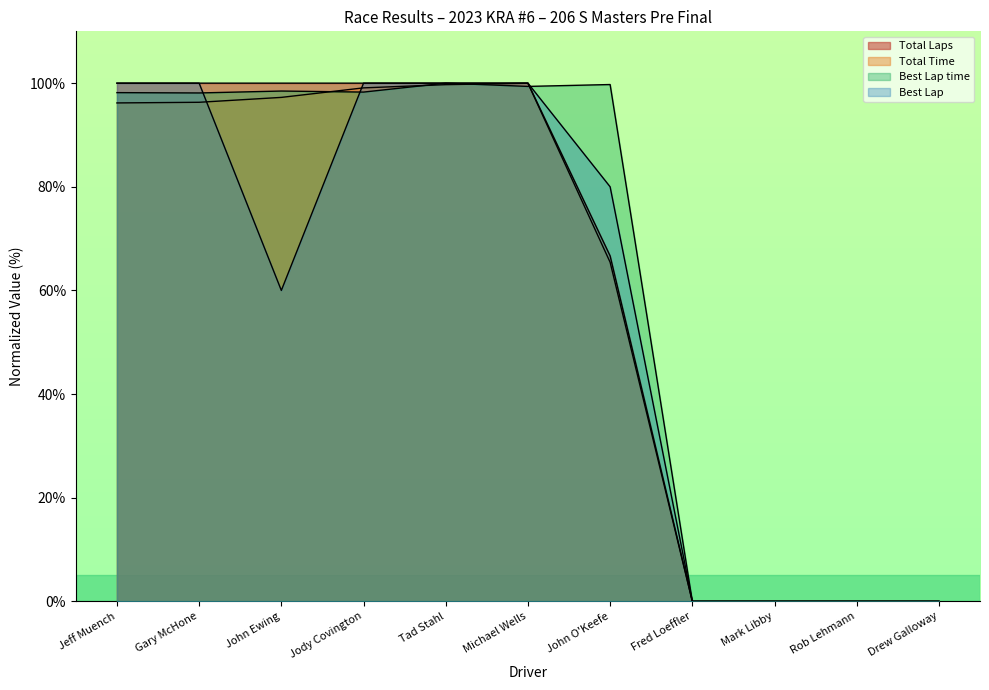

Which category has the lowest value in the Best Lap time series?

Fred Loeffler